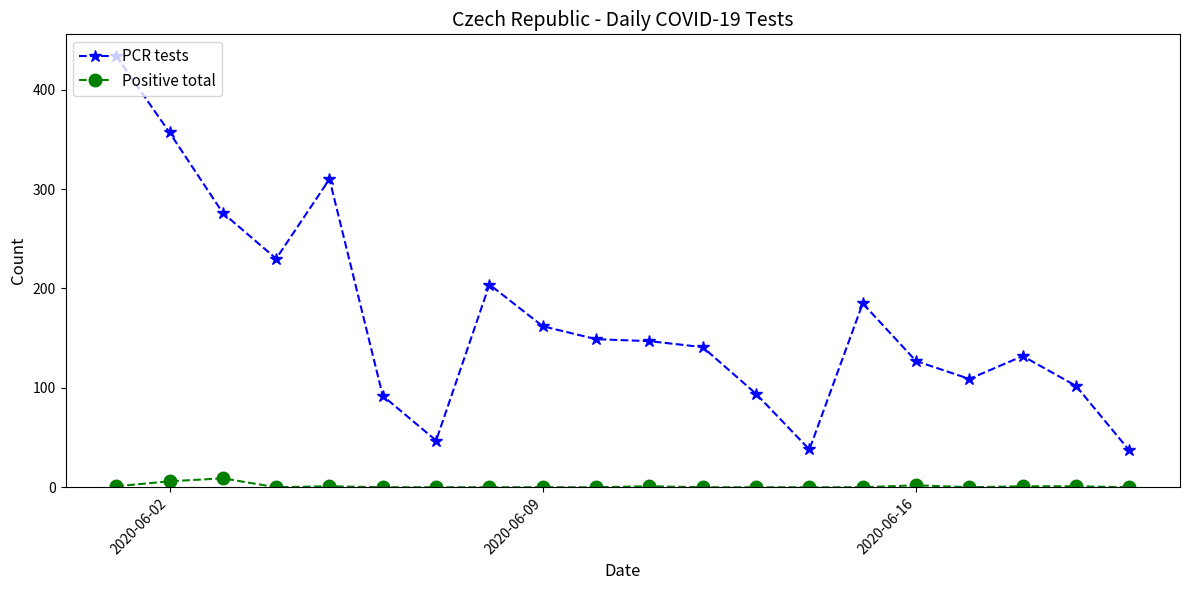

True or false: PCR tests has more than 2 interior local peaks.

True